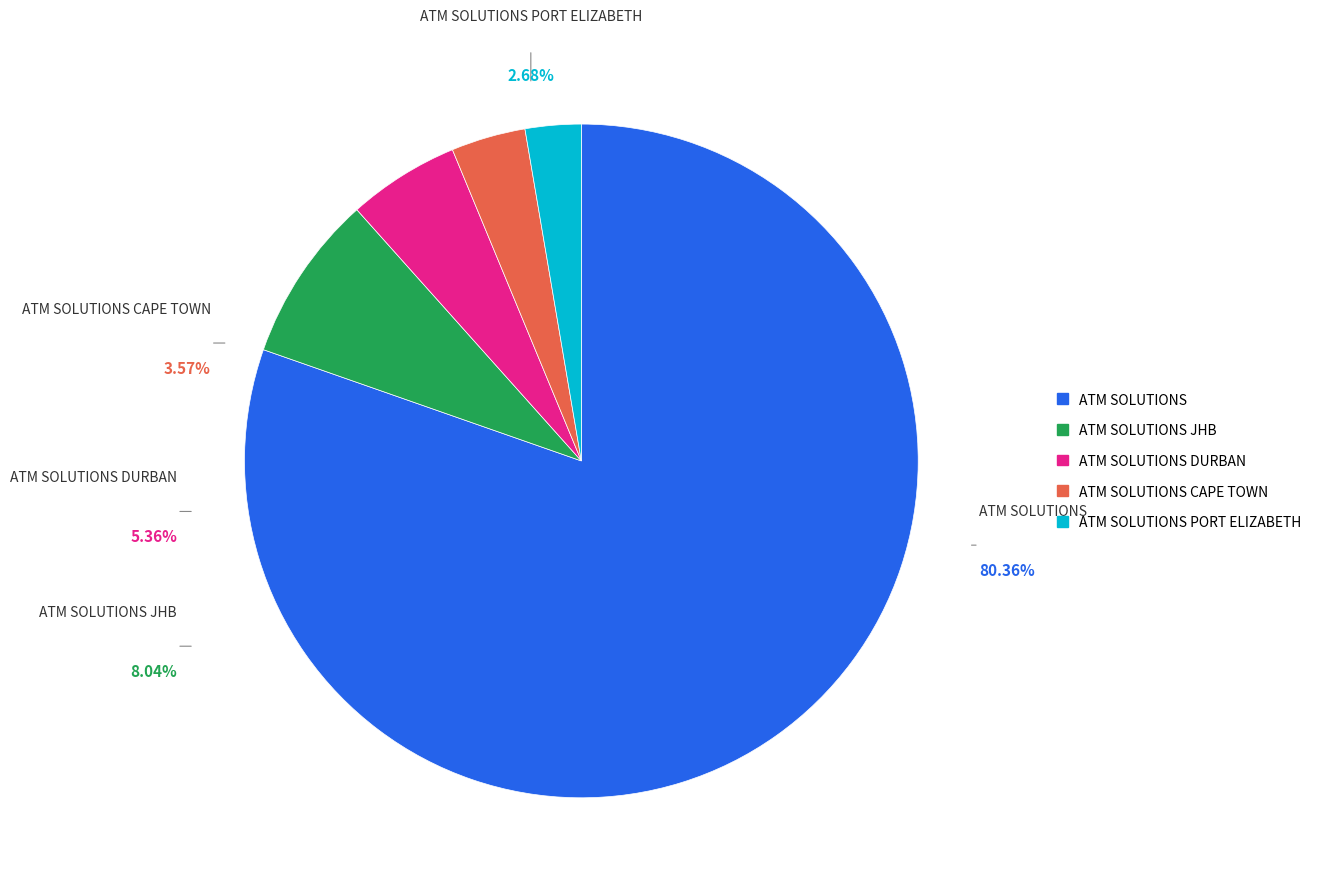

What is the ratio of the value at ATM SOLUTIONS DURBAN to the value at ATM SOLUTIONS PORT ELIZABETH?

2.0